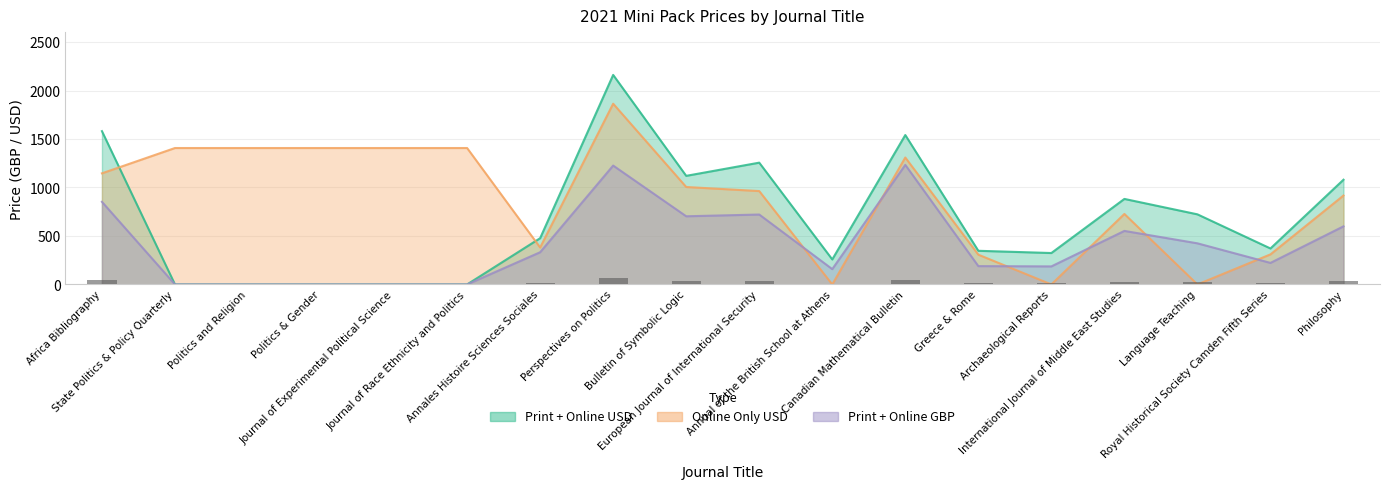

How many data points does each series have?

18